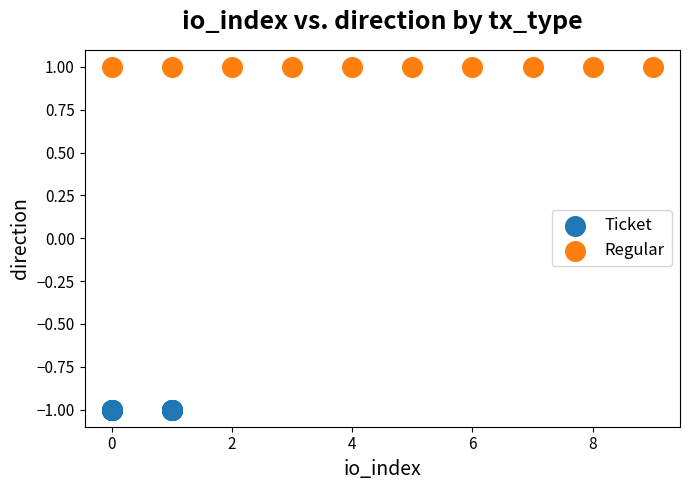

Which series reaches the minimum Y coordinate?

Ticket